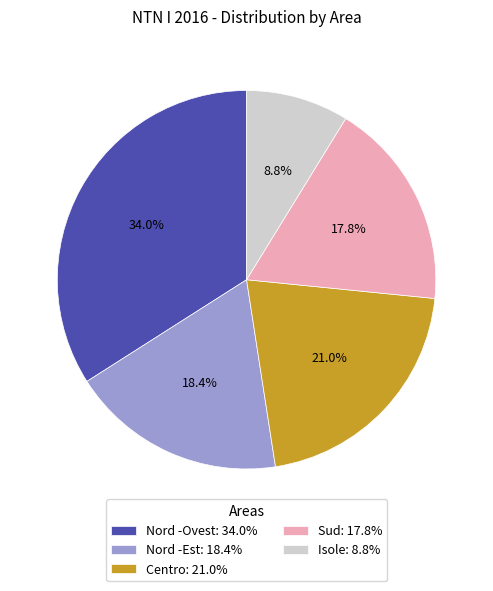

How many slices are in this pie chart?

5